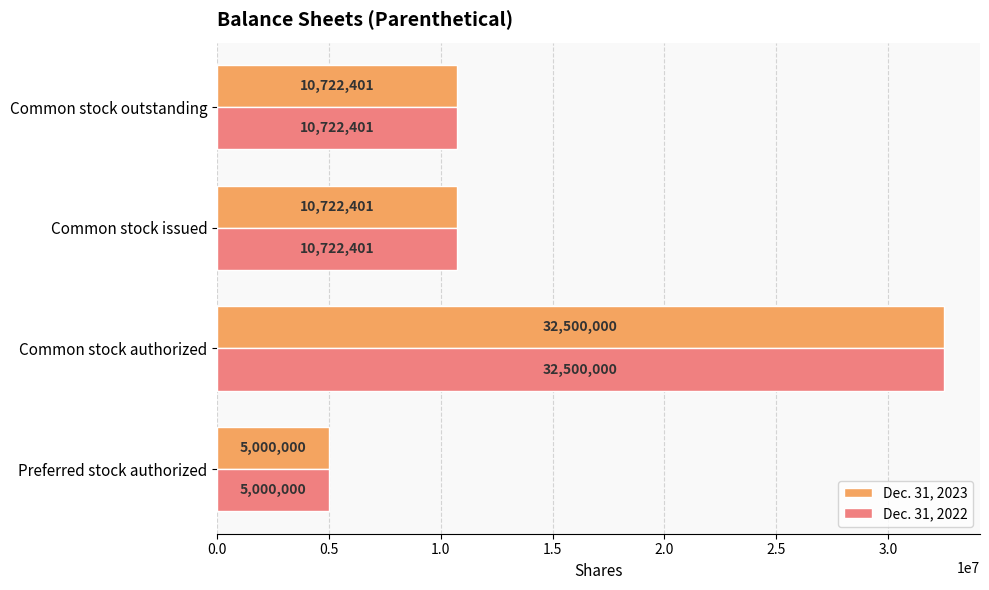

True or false: Dec. 31, 2022 has a value of 5000000 at Preferred stock authorized.

True